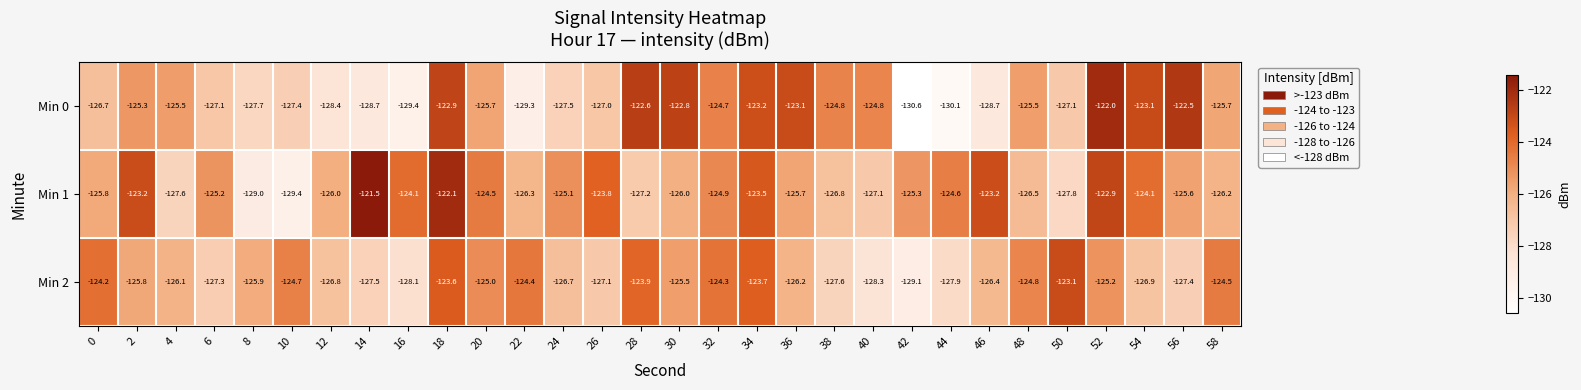

The Min 2 series shows -190.2 at 34. True or false?

False